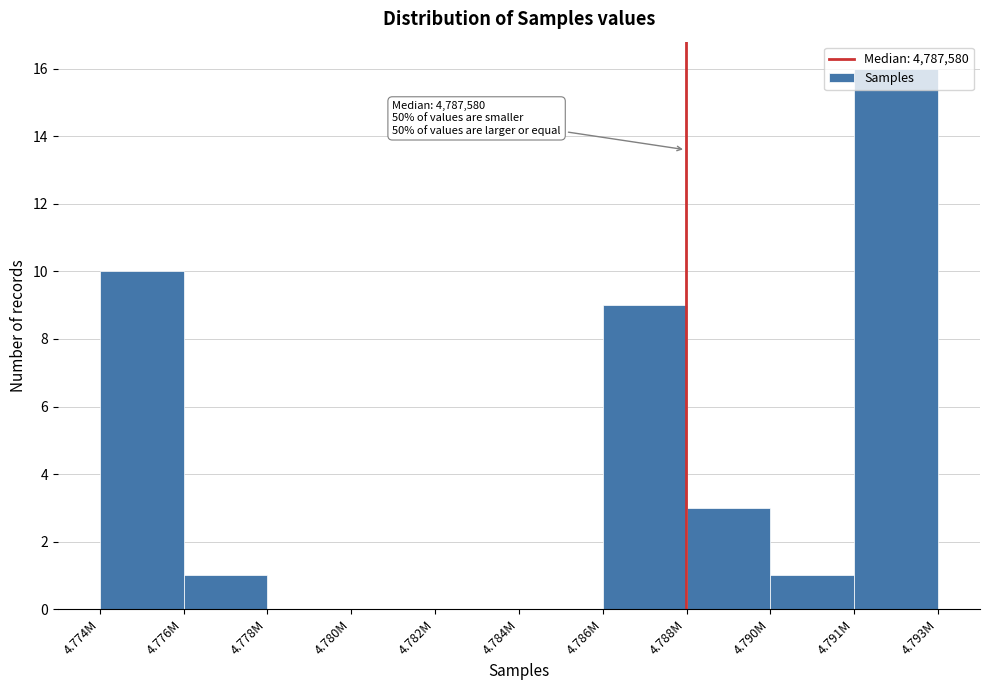

Approximately how many times larger is the value at 4.786M compared to 4.790M?

9.0